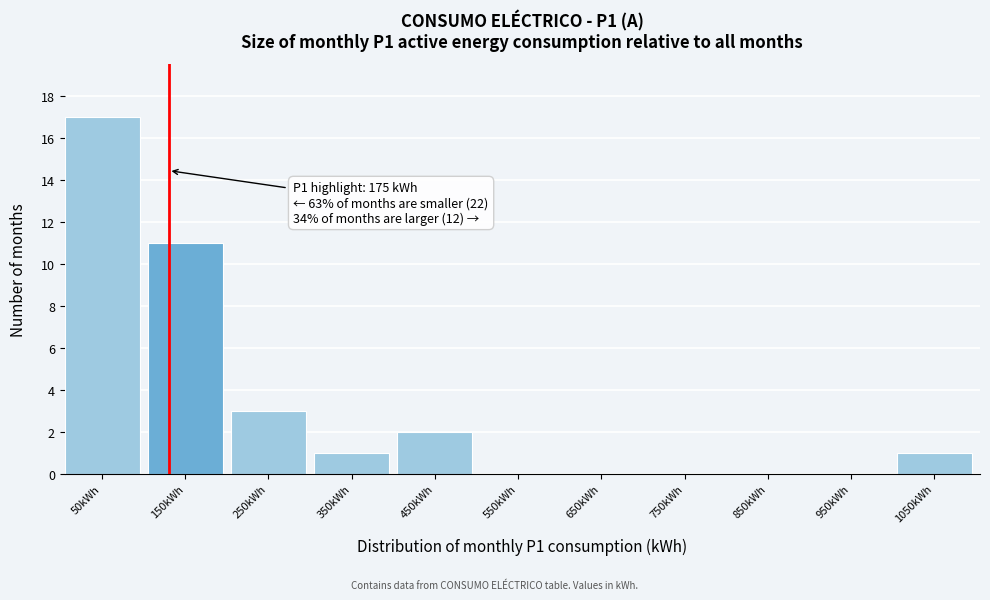

Reading right to left, extract all data points from this chart.

1050kWh=1	950kWh=0	850kWh=0	750kWh=0	650kWh=0	550kWh=0	450kWh=2	350kWh=1	250kWh=3	150kWh=11	50kWh=17